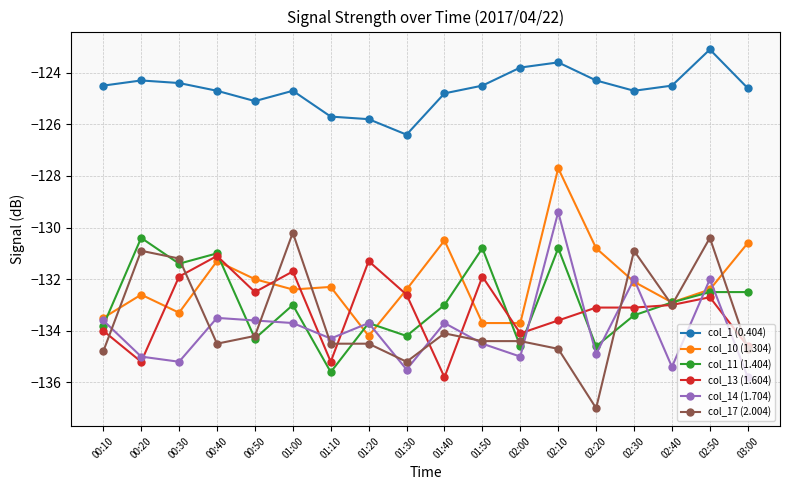

What is the sum of all col_1 (0.404) values?

-2243.5